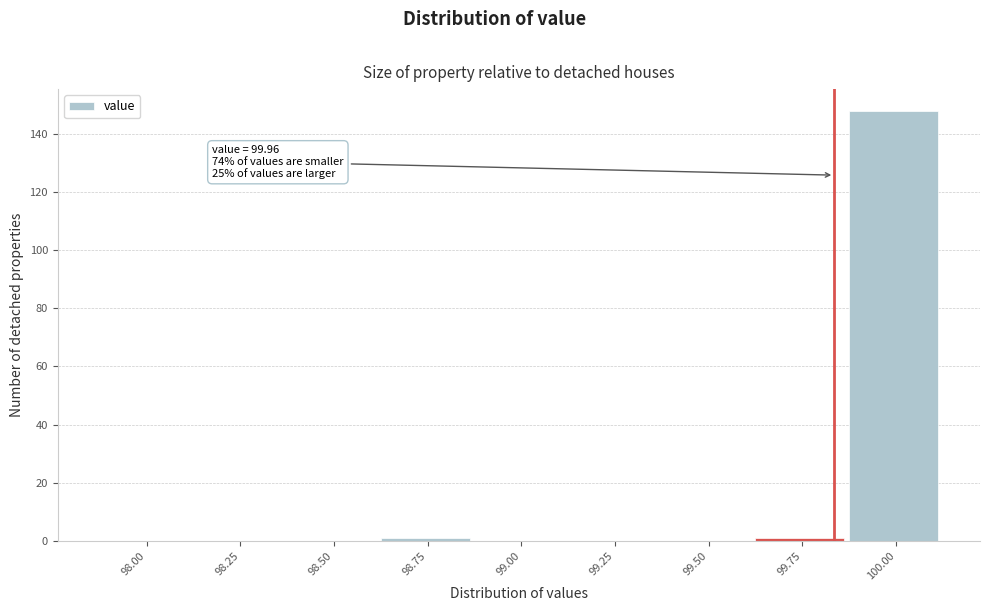

Reading left to right, what are all the values shown in this chart?

98.00=0	98.25=0	98.50=0	98.75=1	99.00=0	99.25=0	99.50=0	99.75=1	100.00=148